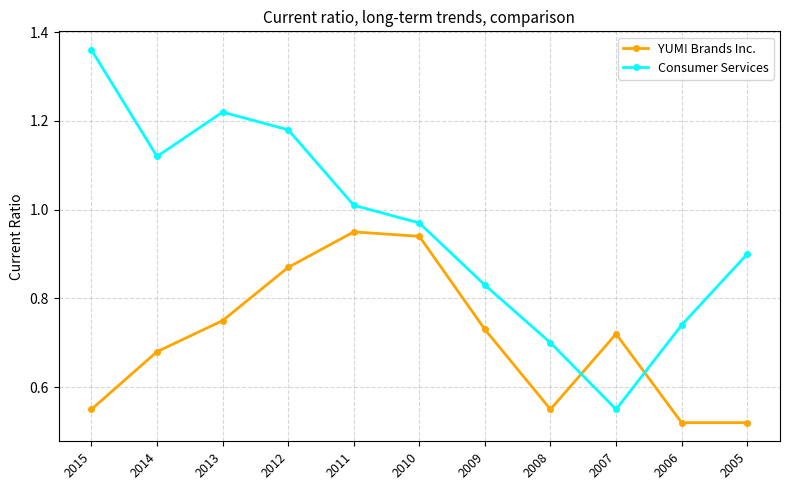

How many lines are shown in the chart?

2